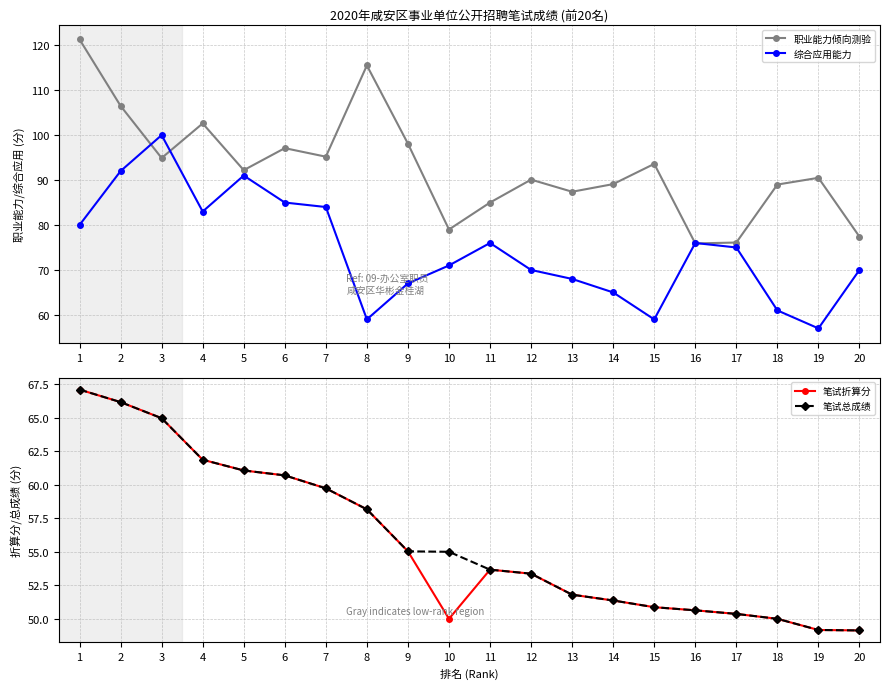

How many series are shown in this chart?

4